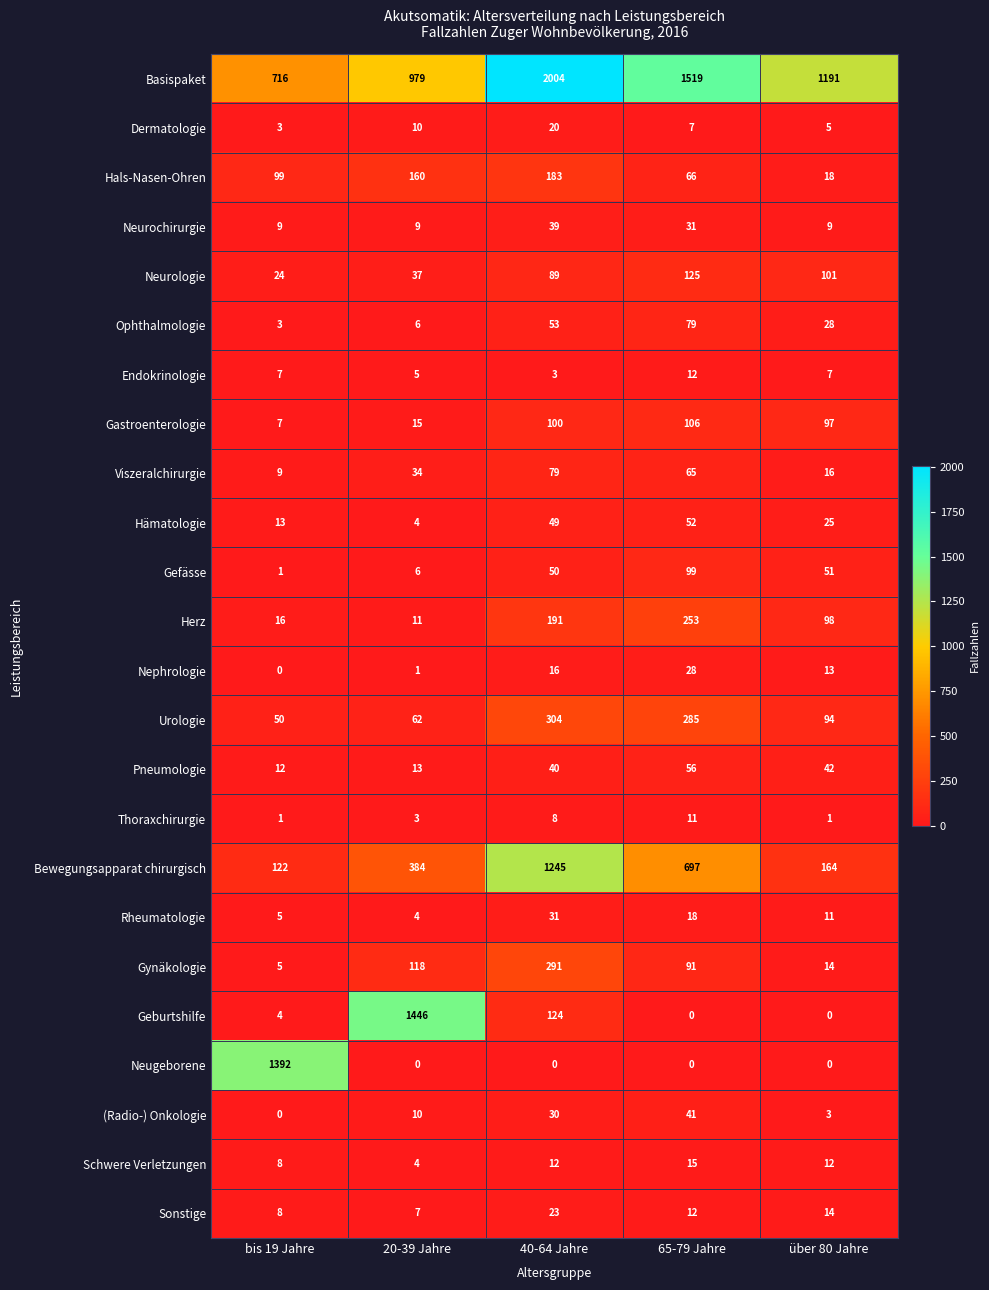

What is the greatest value displayed?

2004